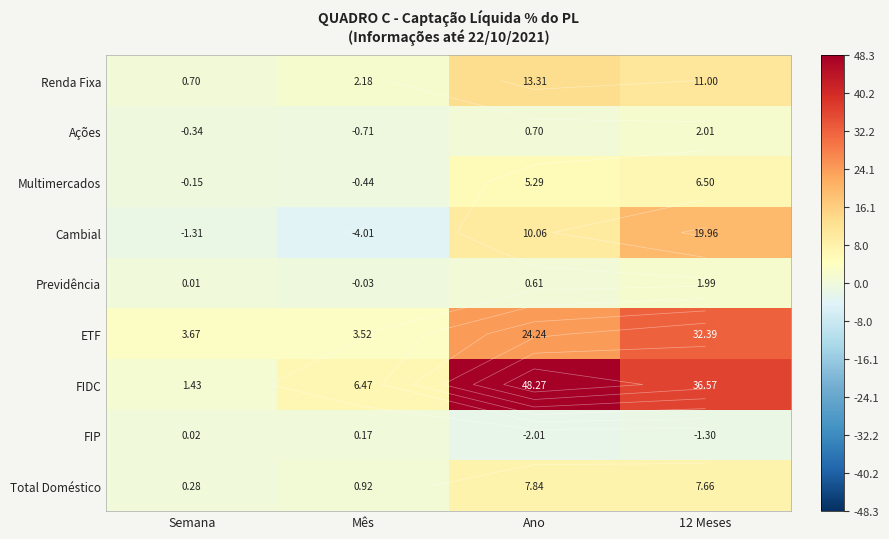

Which has a higher value, Mês or Ano?

Ano